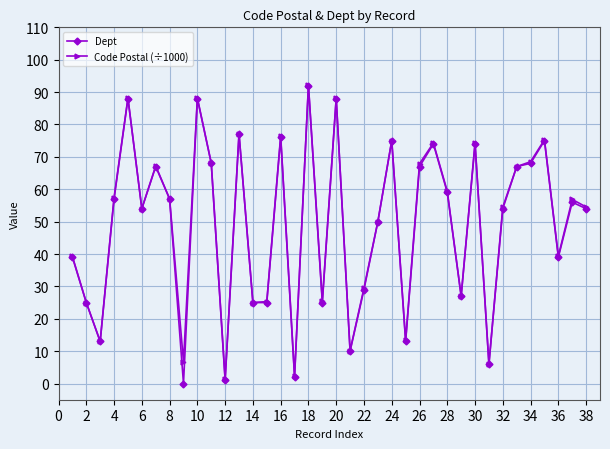

True or false: Dept has more than 2 points higher than both neighbors.

True